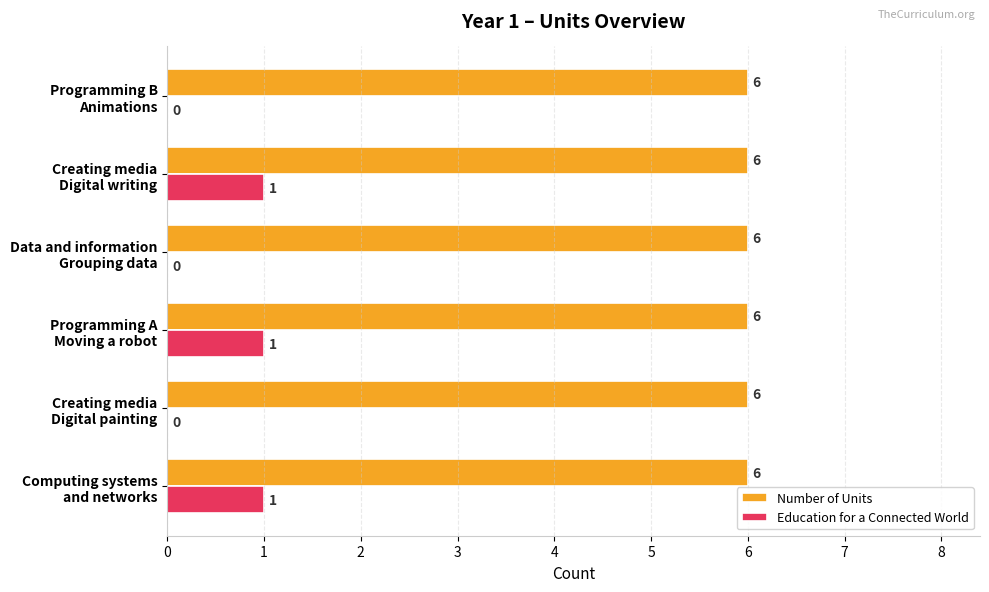

What is the sum of all Education for a Connected World values?

3